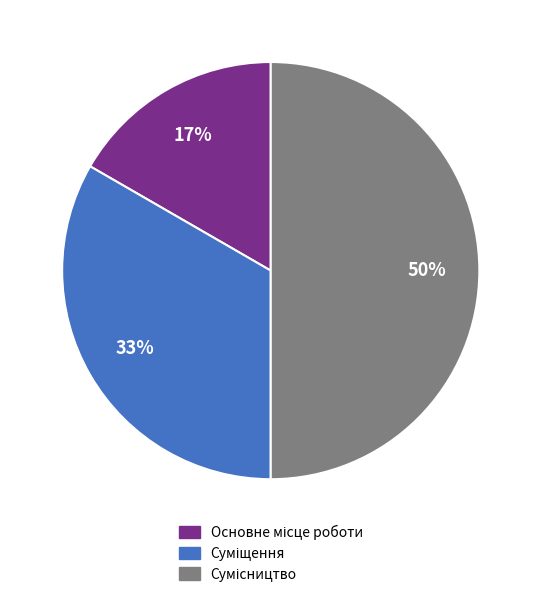

To the nearest percent, what is the average slice percentage?

33%